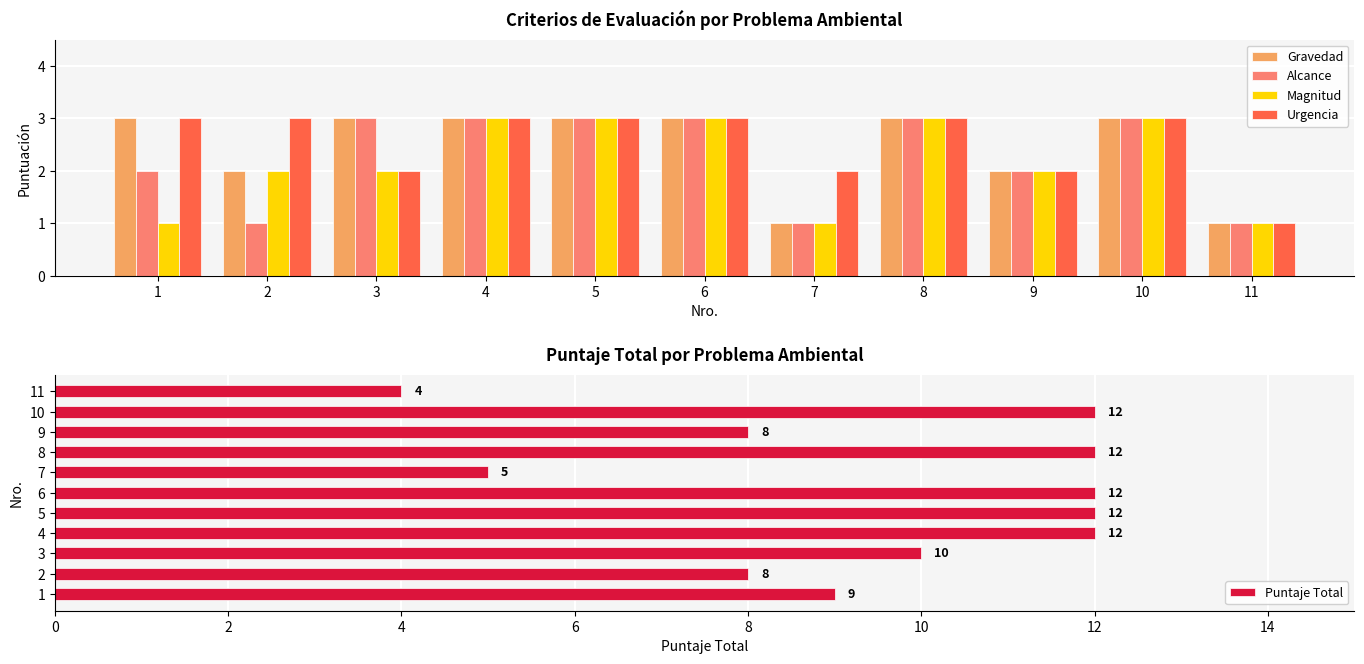

Does the chart contain any negative values?

No